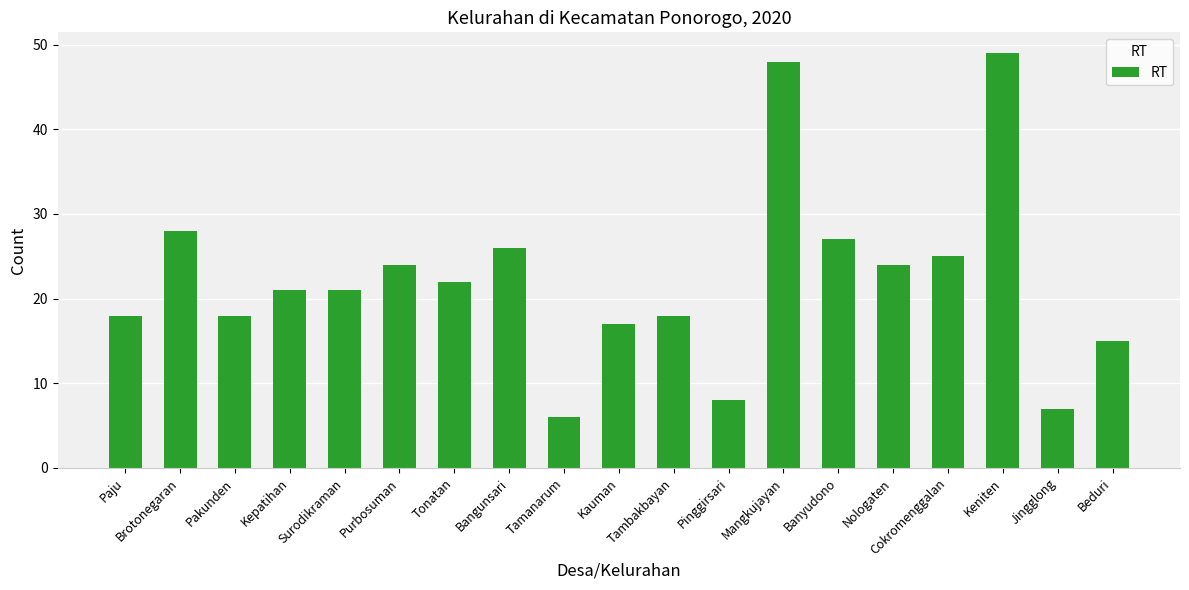

What is the average value?

22